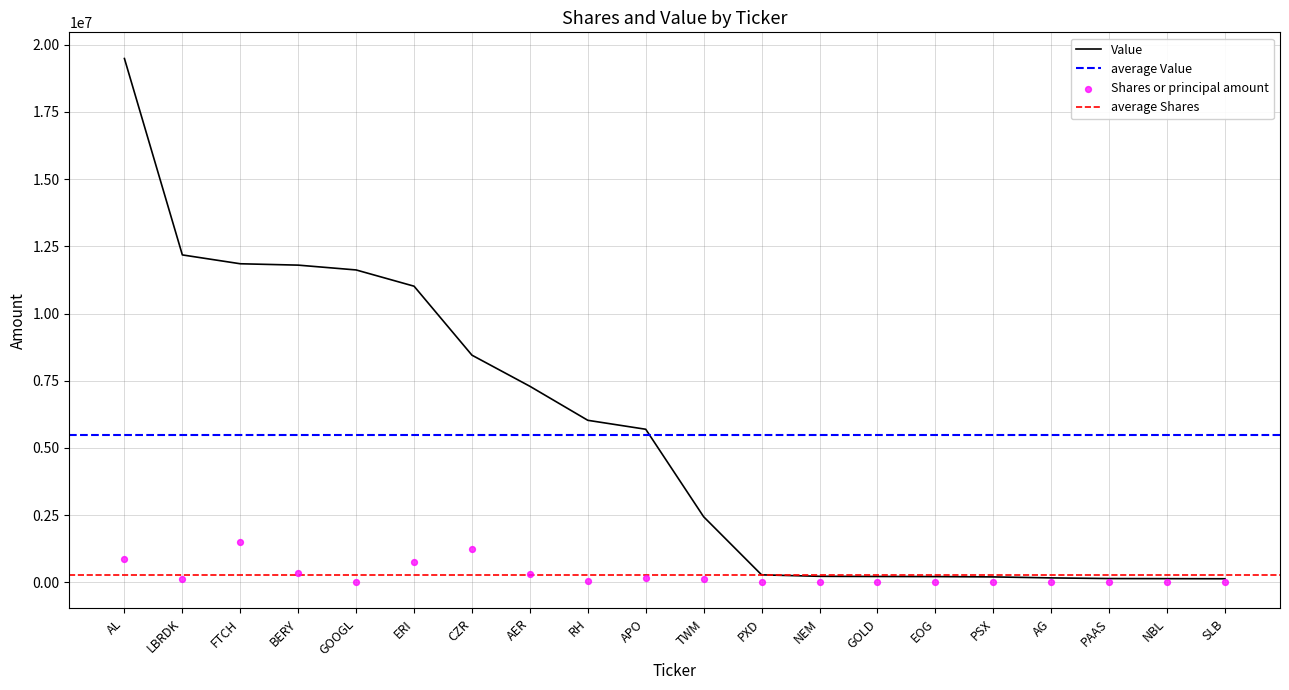

Is the value of Shares or principal amount at EOG greater than the value of Value at GOOGL?

No